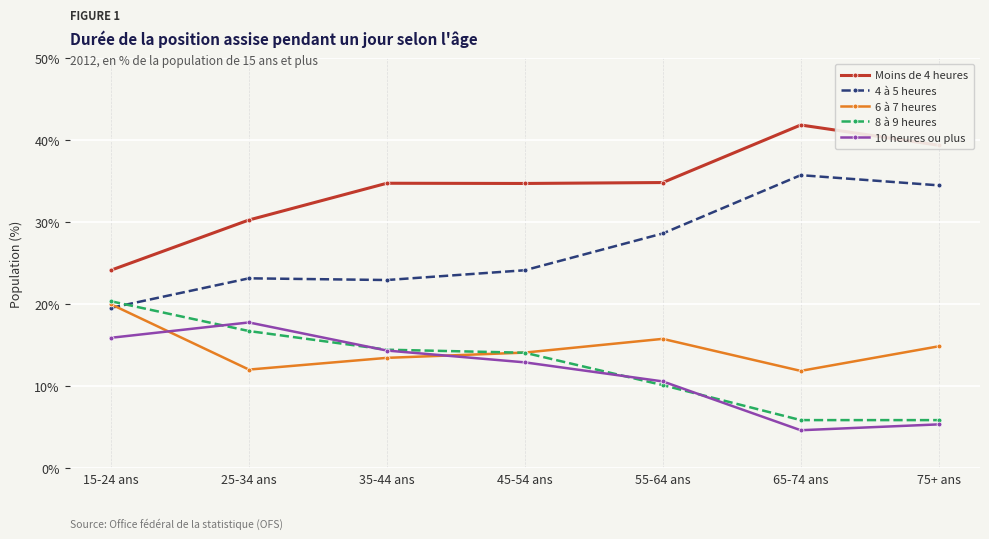

What is the smallest value displayed?

4.6